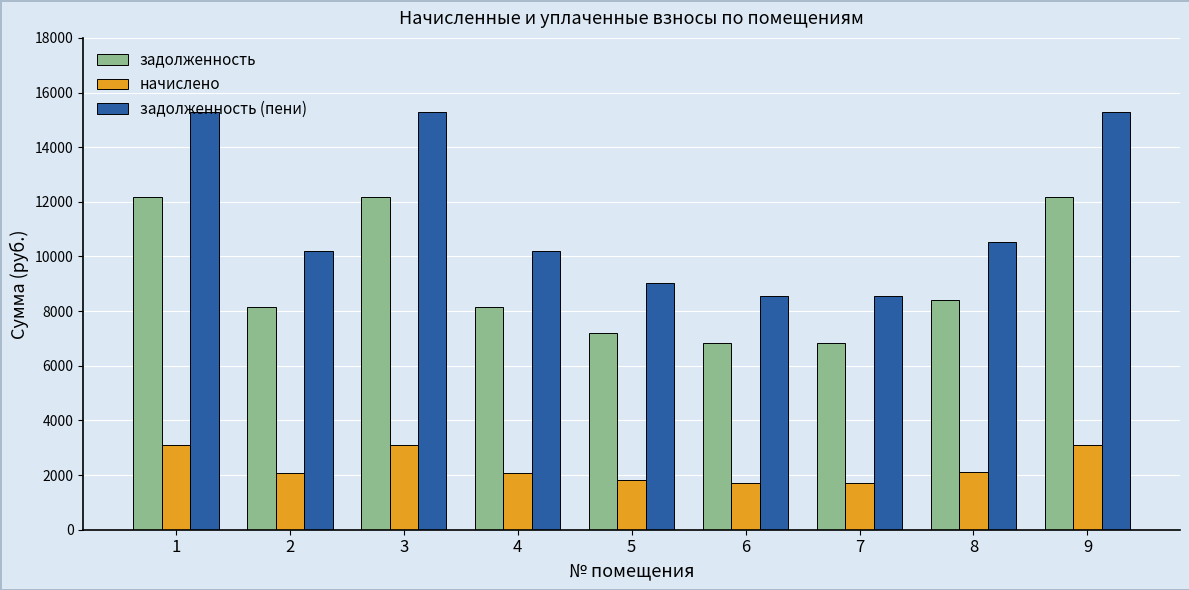

How many data points in задолженность are above 8140?

6